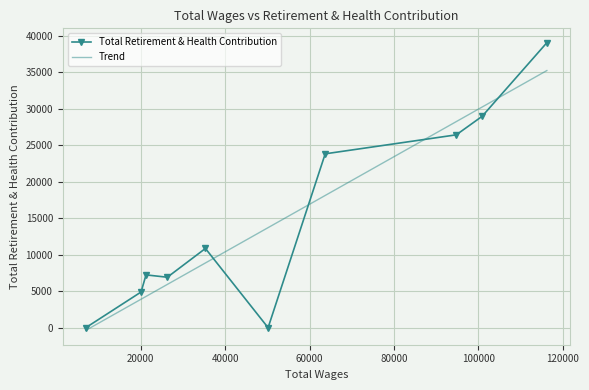

What is the difference between the values at 35361.0 and 21304.0?

3622